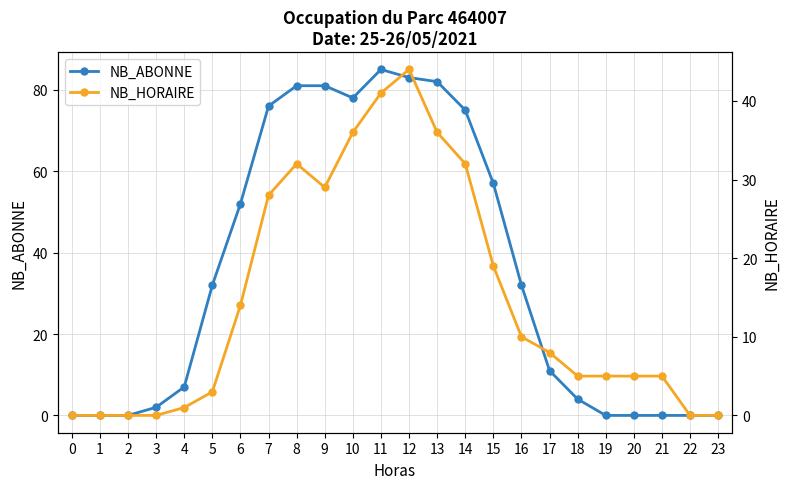

How many interior local valleys does the NB_HORAIRE series have?

1